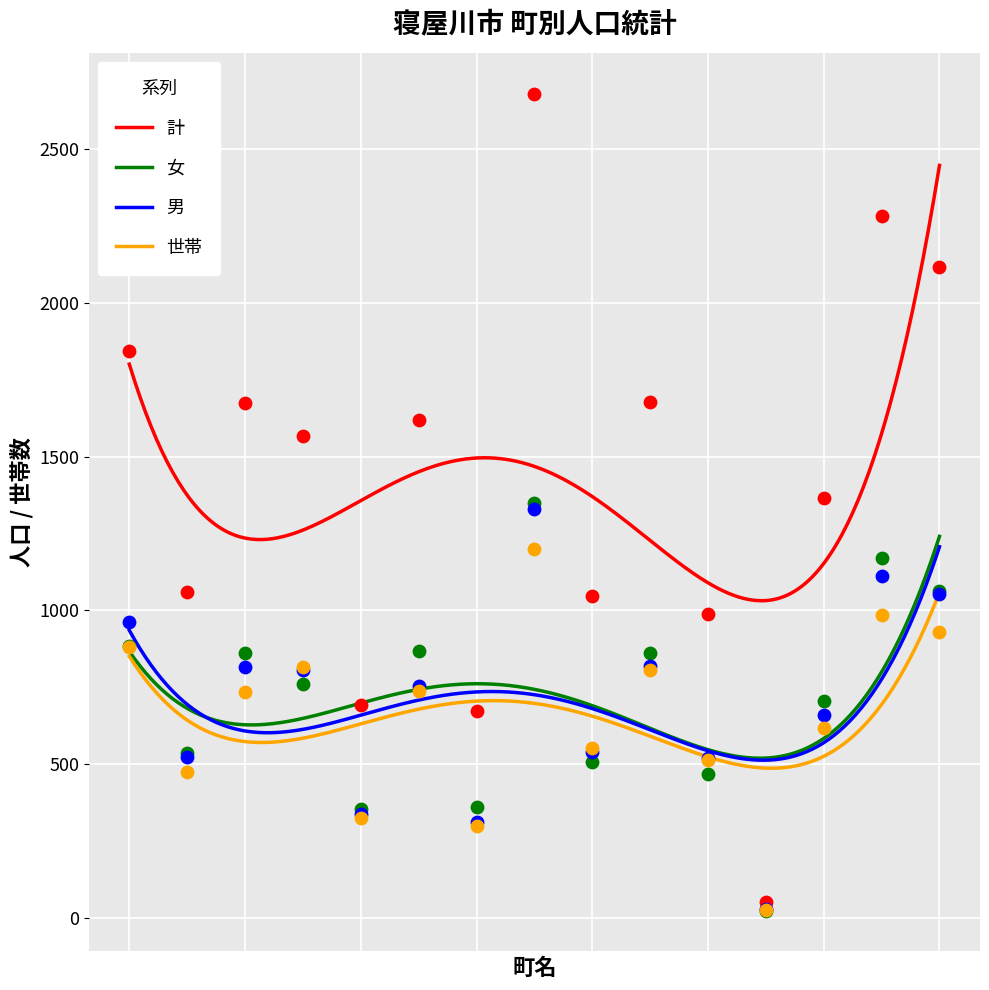

What are all the series names shown in the legend?

計, 女, 男, 世帯